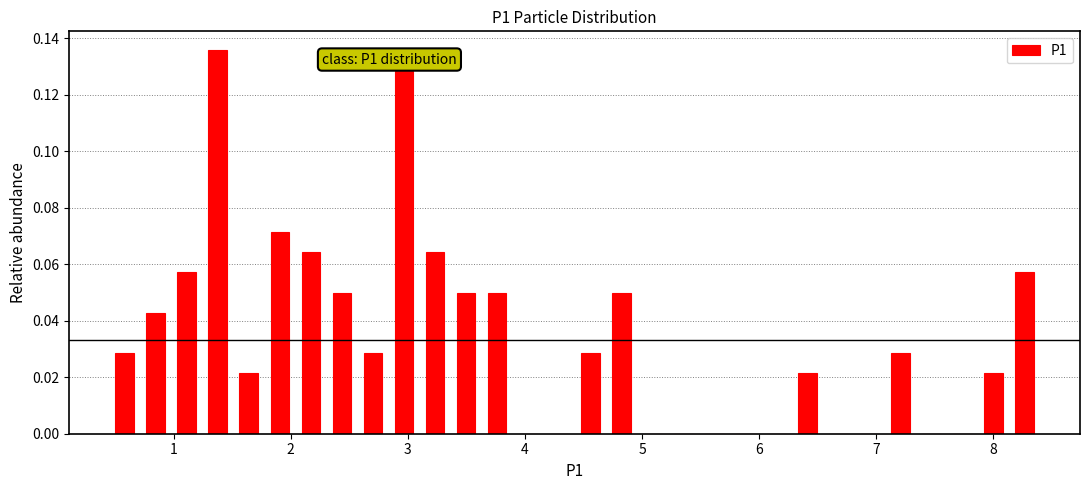

Around what value on the x-axis is the tallest bar? Give the approximate position of its centre, as read against the axis.

1.4